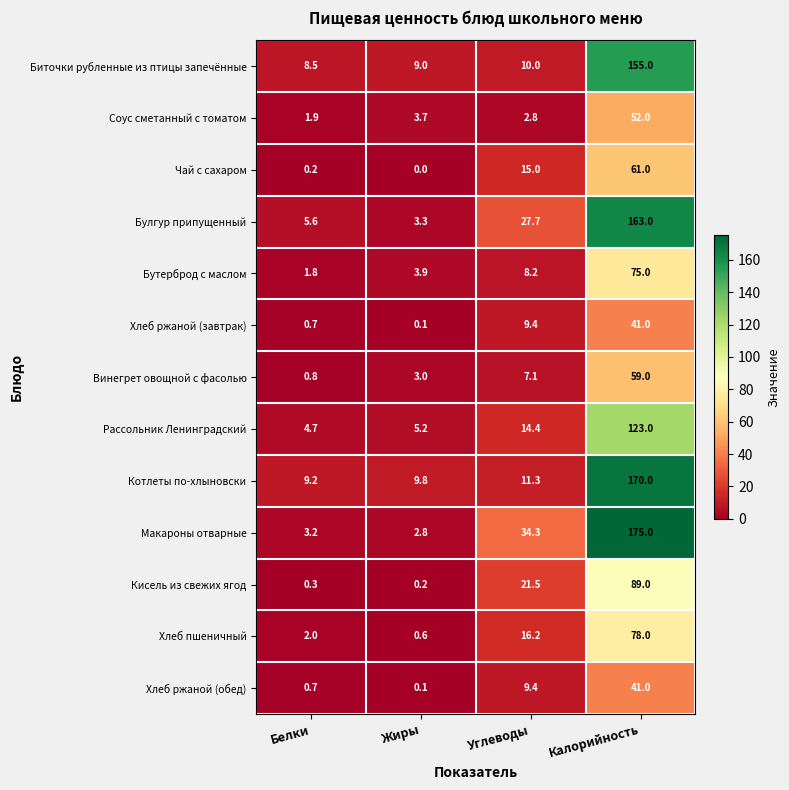

Is the value of Хлеб ржаной (обед) at Калорийность greater than the value of Макароны отварные at Углеводы?

Yes